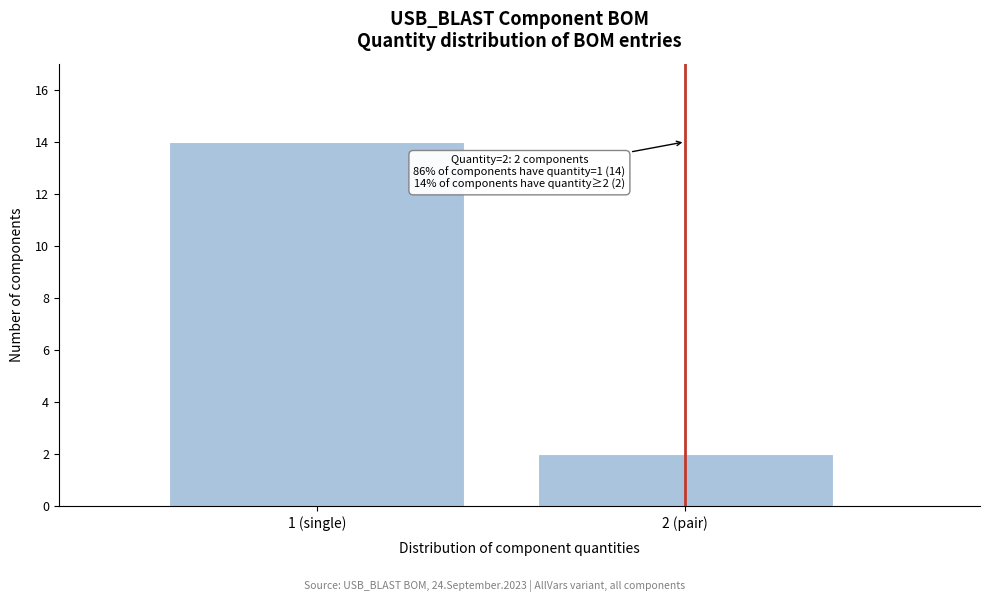

Reading right to left, extract all data points from this chart.

2	14